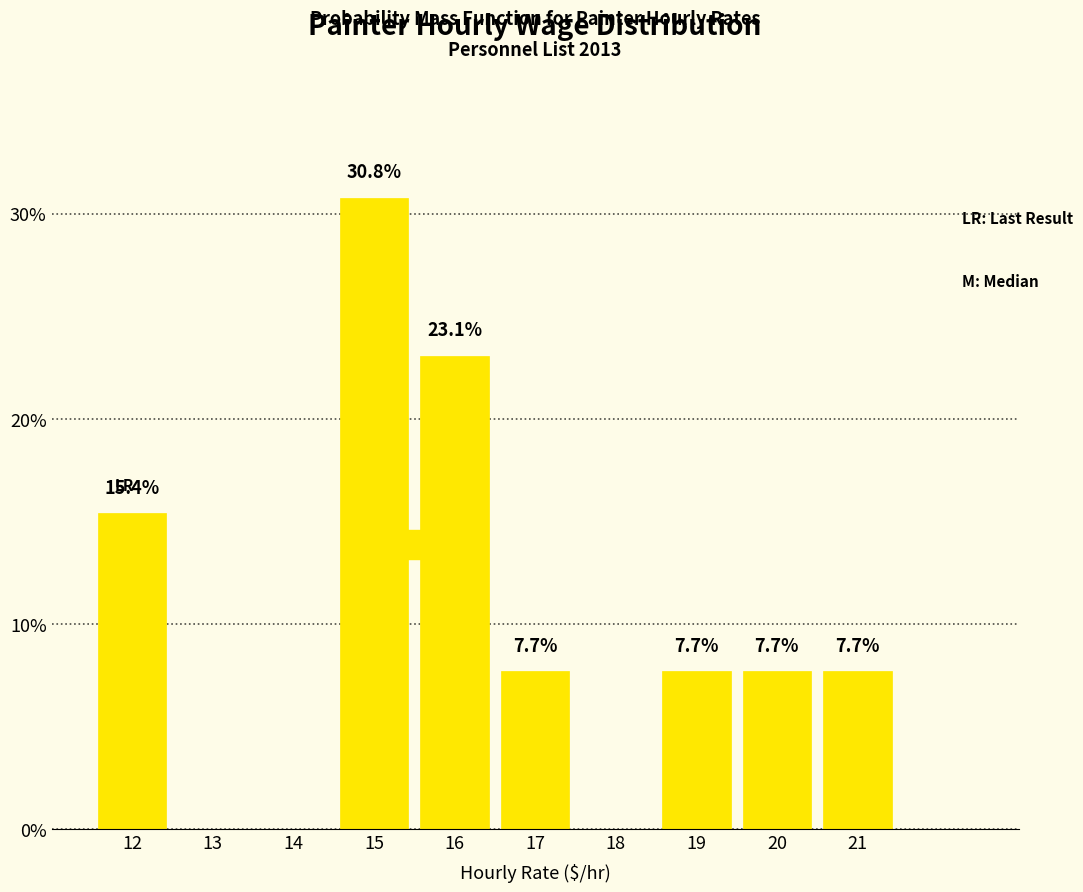

Reading left to right, what are all the values shown in this chart?

12=15.4	13=0.0	14=0.0	15=30.8	16=23.1	17=7.7	18=0.0	19=7.7	20=7.7	21=7.7